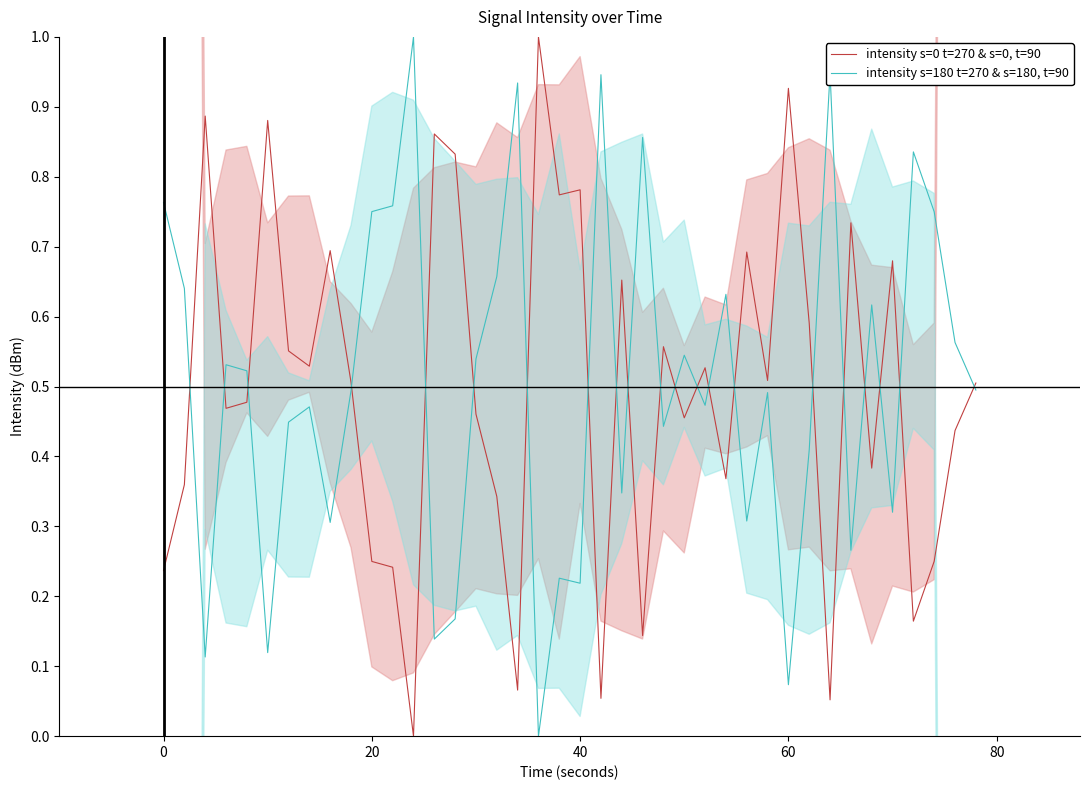

What is the maximum value for intensity s=180 t=270 & s=180, t=90?

1.0